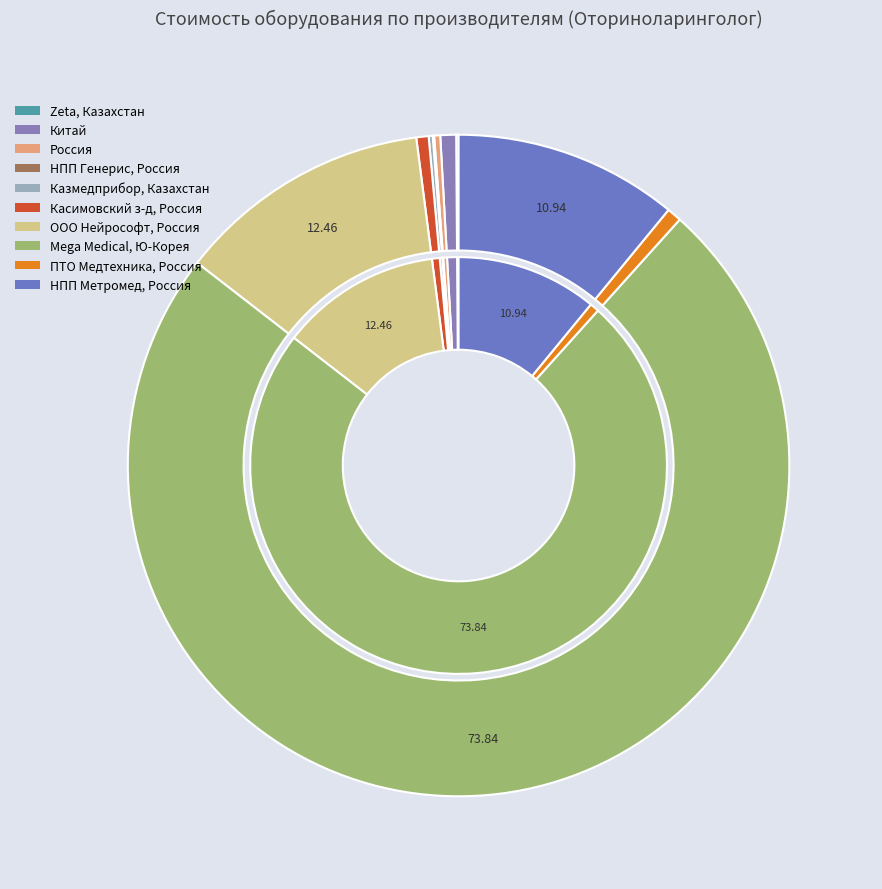

Between Казмедприбор, Казахстан and Zeta, Казахстан, which is larger?

Казмедприбор, Казахстан